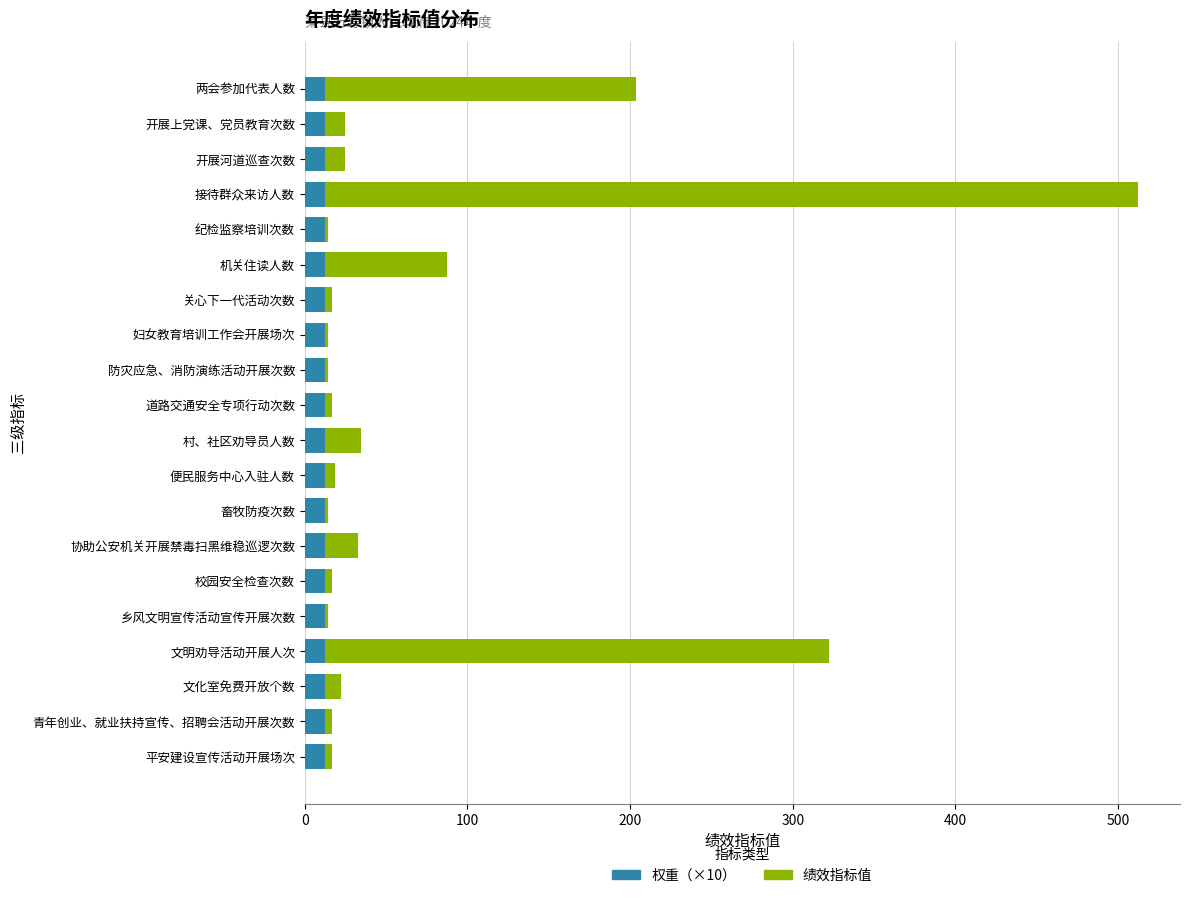

At which category is the sum across all series the highest?

接待群众来访人数